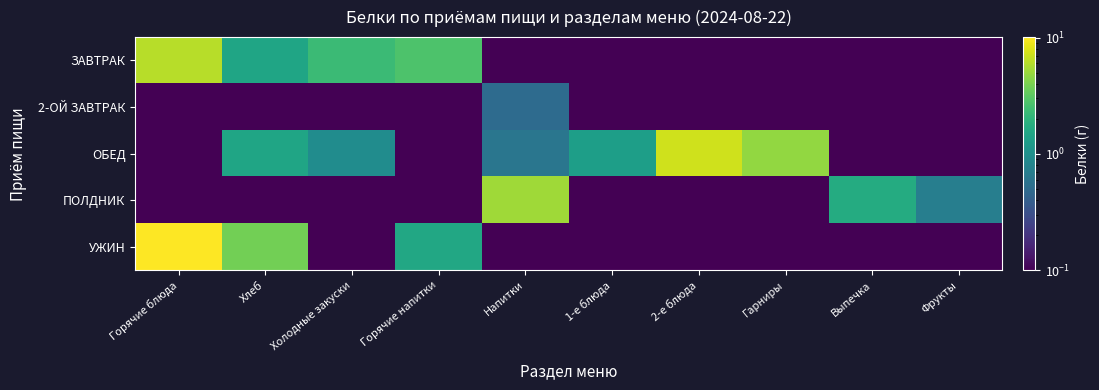

What is the maximum value shown in the chart?

10.1